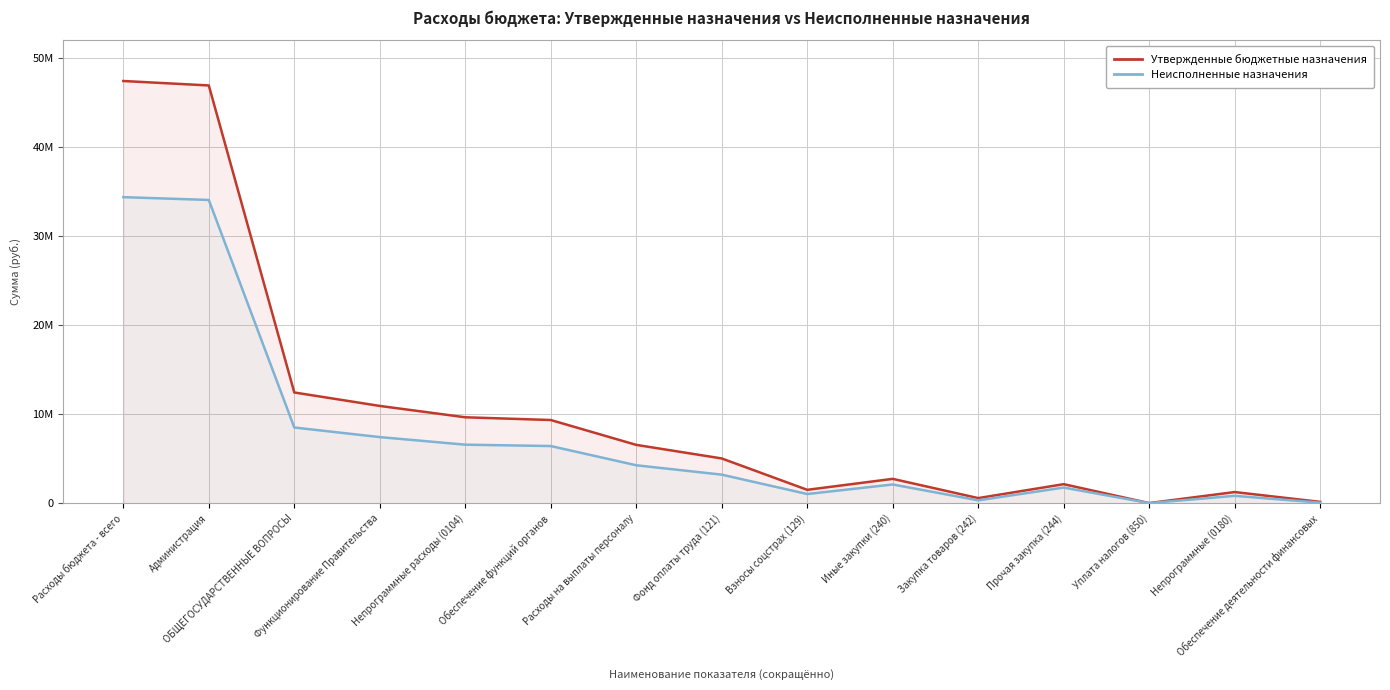

Rank the categories by Неисполненные назначения value from lowest to highest.

Уплата налогов (850), Обеспечение деятельности финансовых, Закупка товаров (242), Непрограммные (0180), Взносы соцстрах (129), Прочая закупка (244), Иные закупки (240), Фонд оплаты труда (121), Расходы на выплаты персоналу, Обеспечение функций органов, Непрограммные расходы (0104), Функционирование Правительства, ОБЩЕГОСУДАРСТВЕННЫЕ ВОПРОСЫ, Администрация, Расходы бюджета - всего